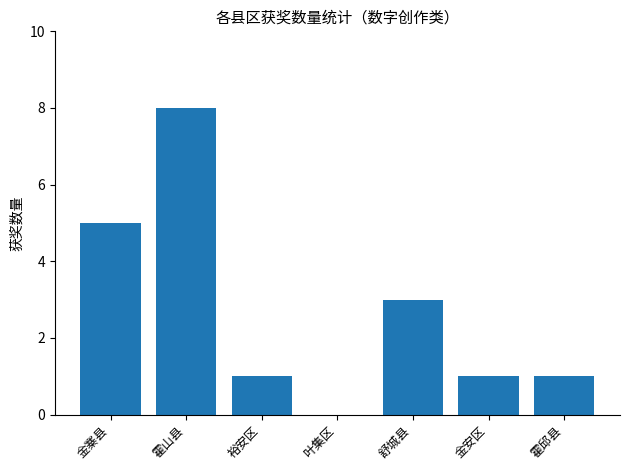

What is the approximate value at 霍邱县?

1